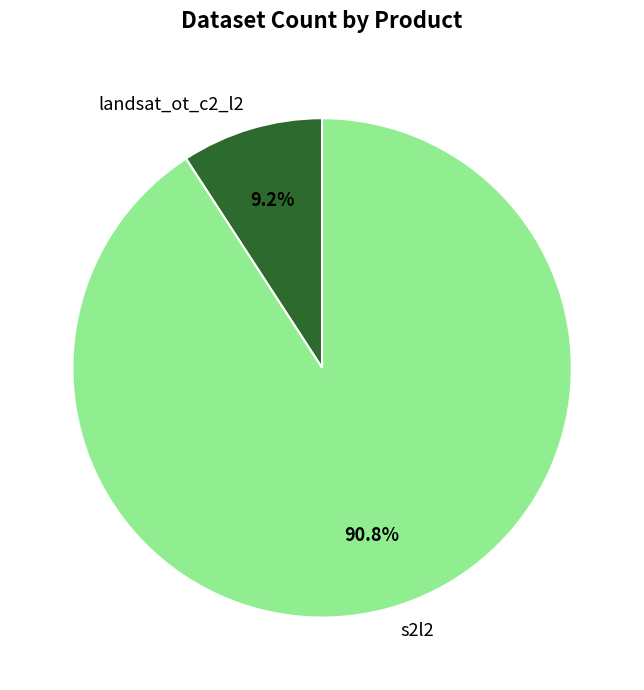

Between landsat_ot_c2_l2 and s2l2, which is larger?

s2l2